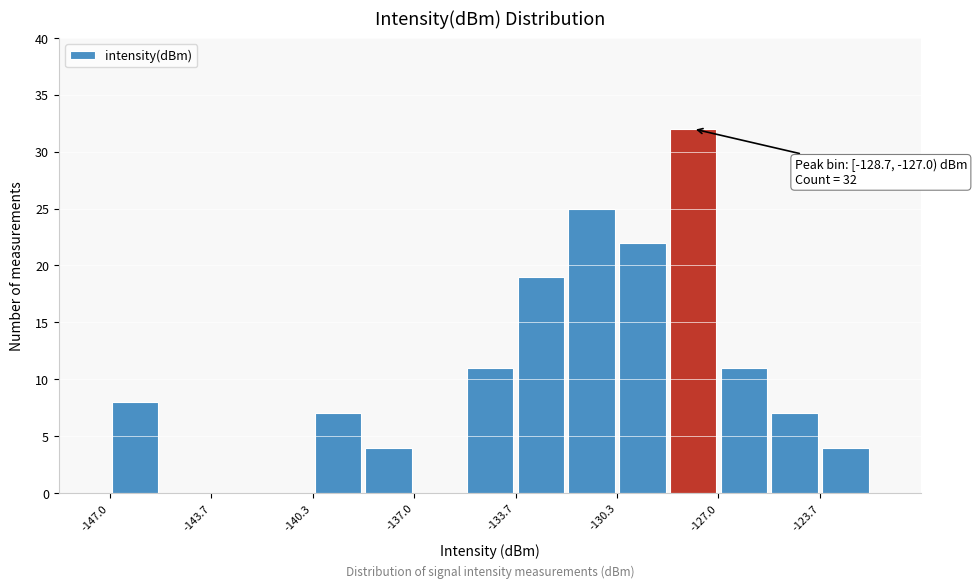

Read against the x-axis, roughly where is the centre of the tallest bar?

-128.0